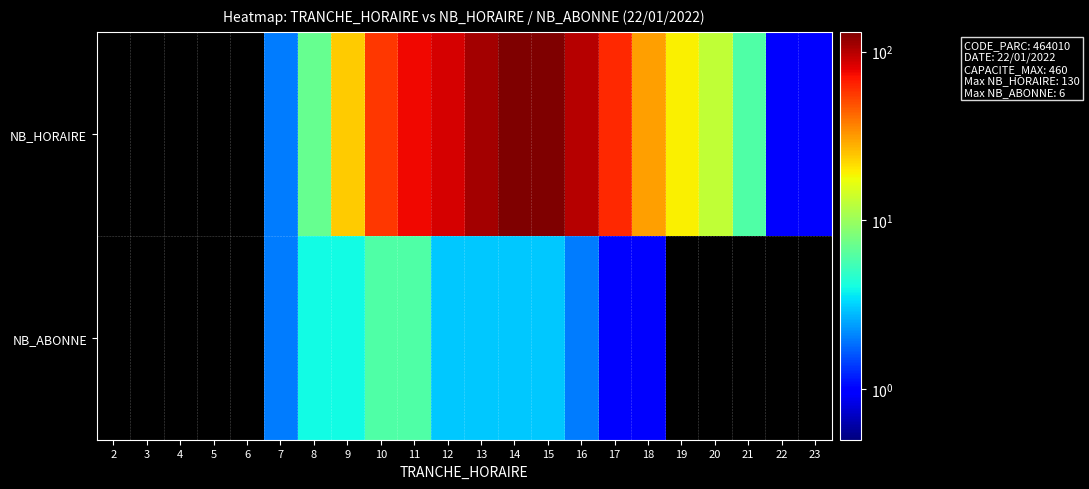

Which category has the lowest value across all series?

2